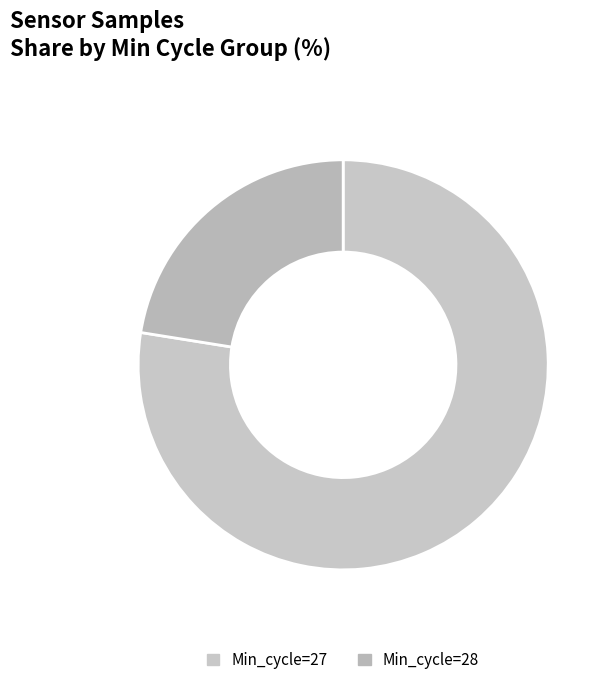

How many segments does this pie chart have?

2